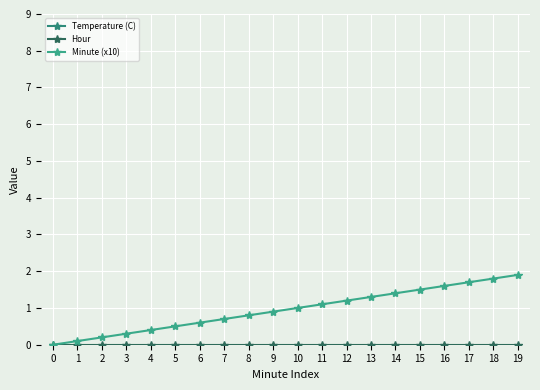

True or false: Temperature (C) has more than 0 points higher than both neighbors.

False